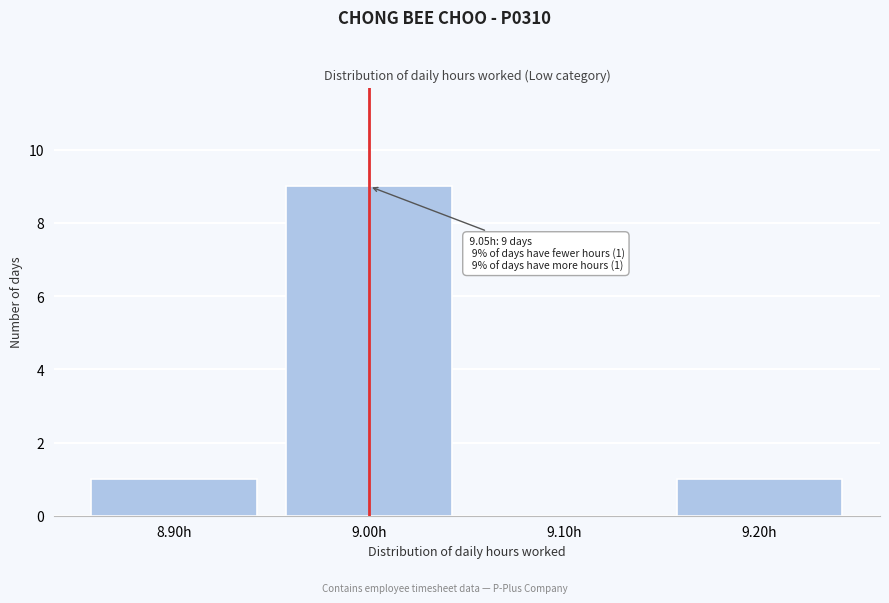

Reading left to right, what are all the values shown in this chart?

8.90h=1	9.00h=9	9.10h=0	9.20h=1